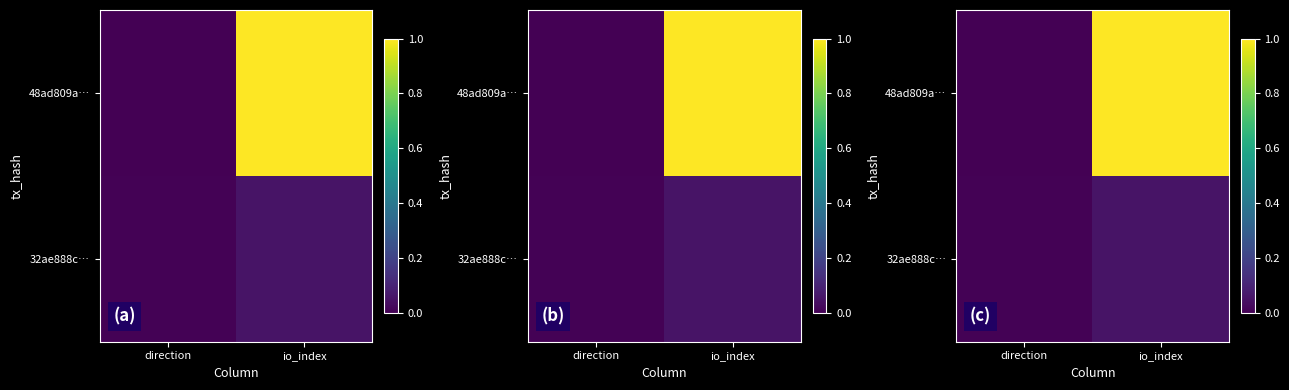

What is the sum of all 32ae888c… values?

0.1